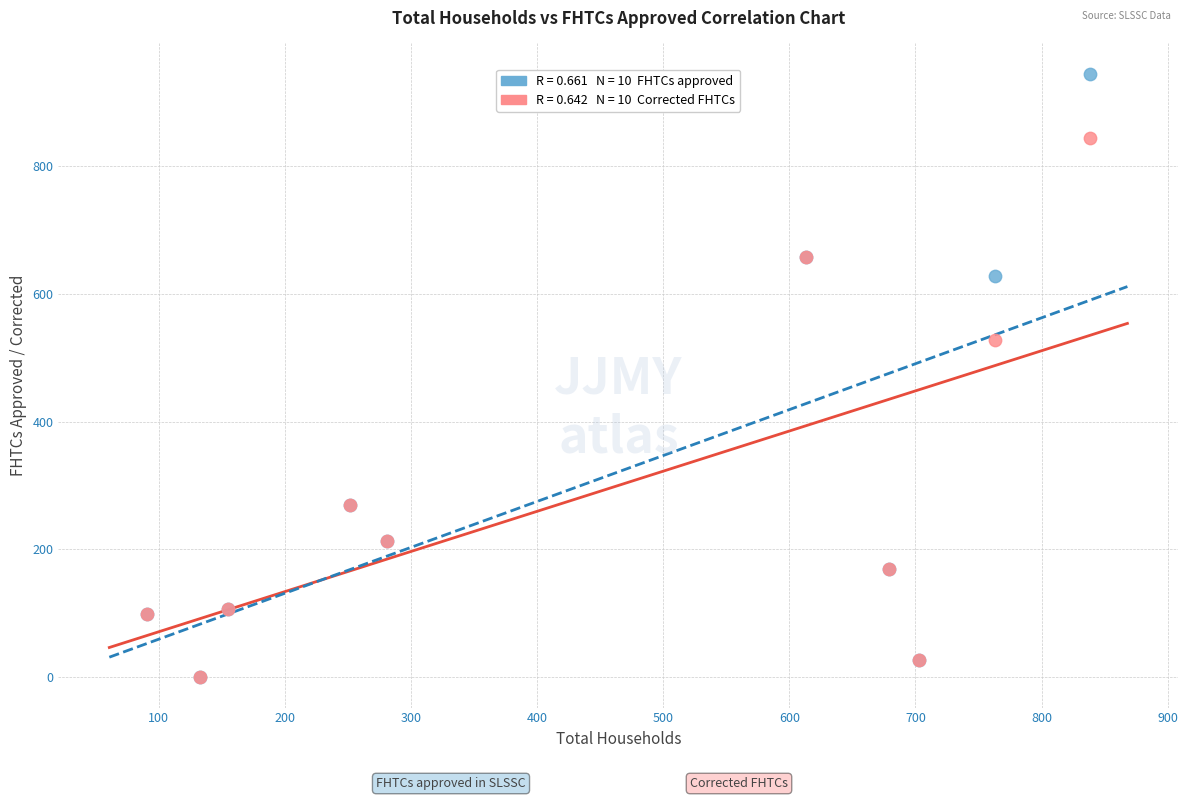

Across all series, what Y value is closest to 472?

528